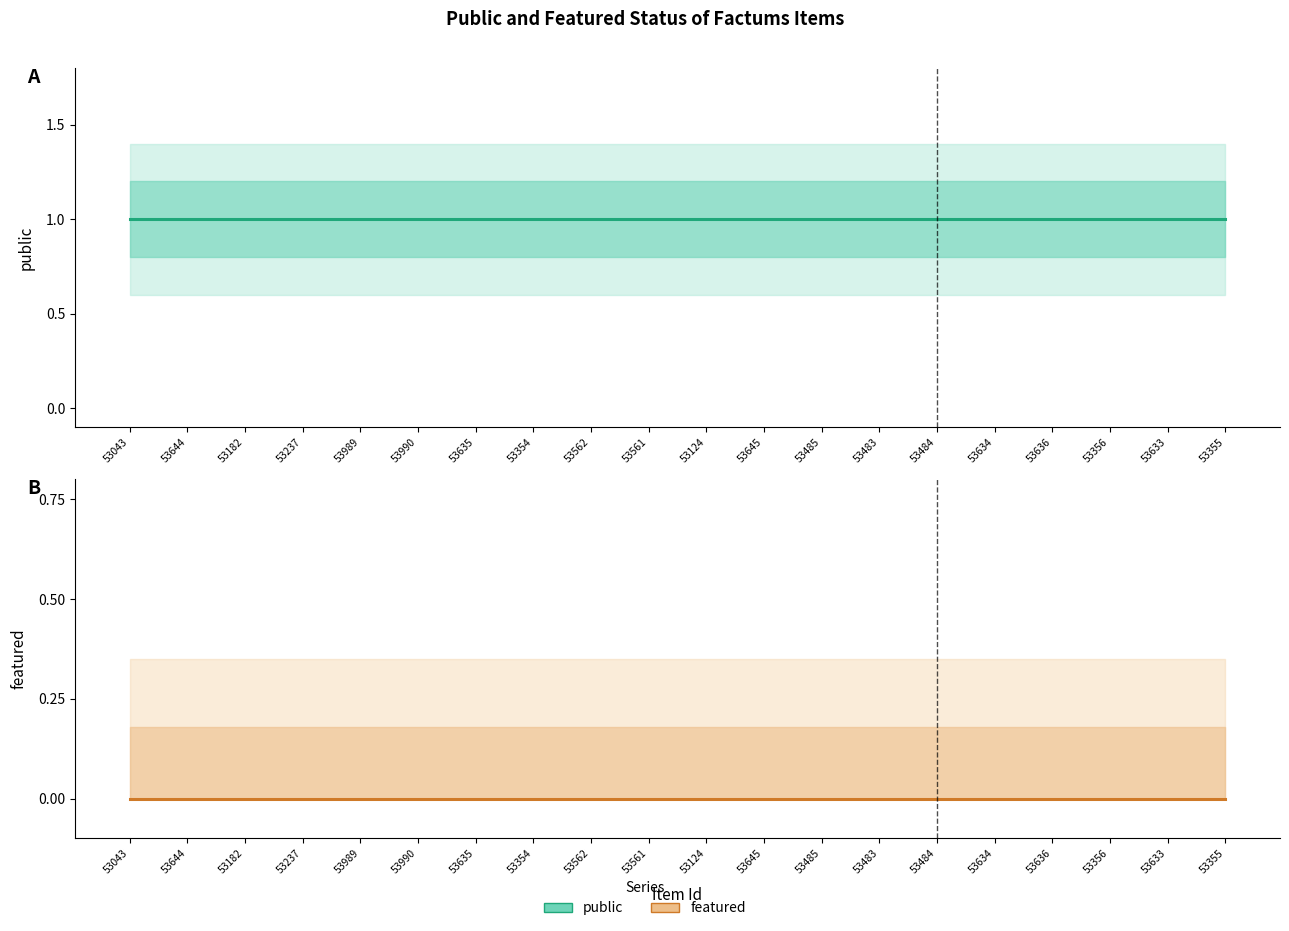

Which category has the highest value in the featured series?

53043